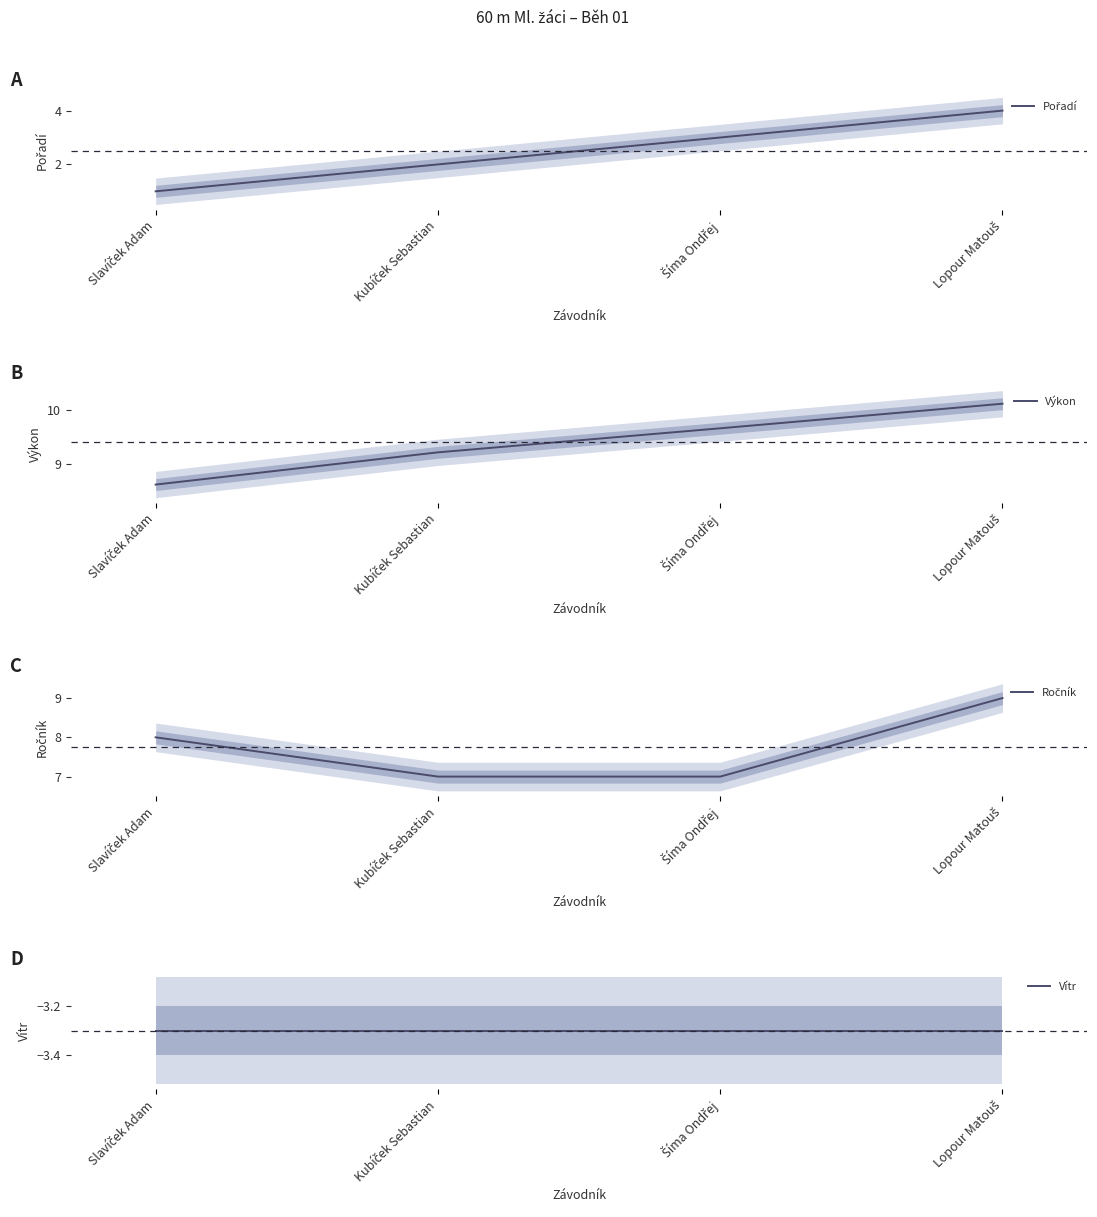

Rank the series at Kubíček Sebastian from lowest to highest value.

Vítr, Pořadí, Ročník, Výkon